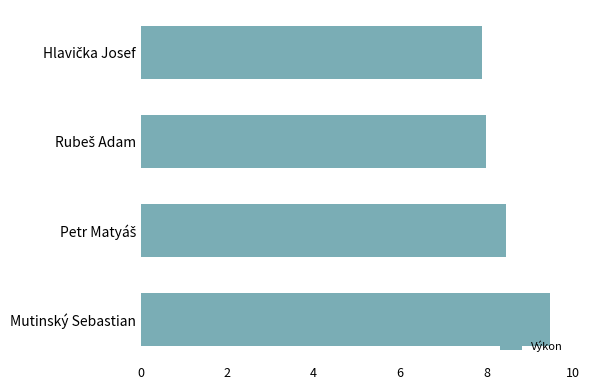

What position from the bottom is Mutinský Sebastian?

1